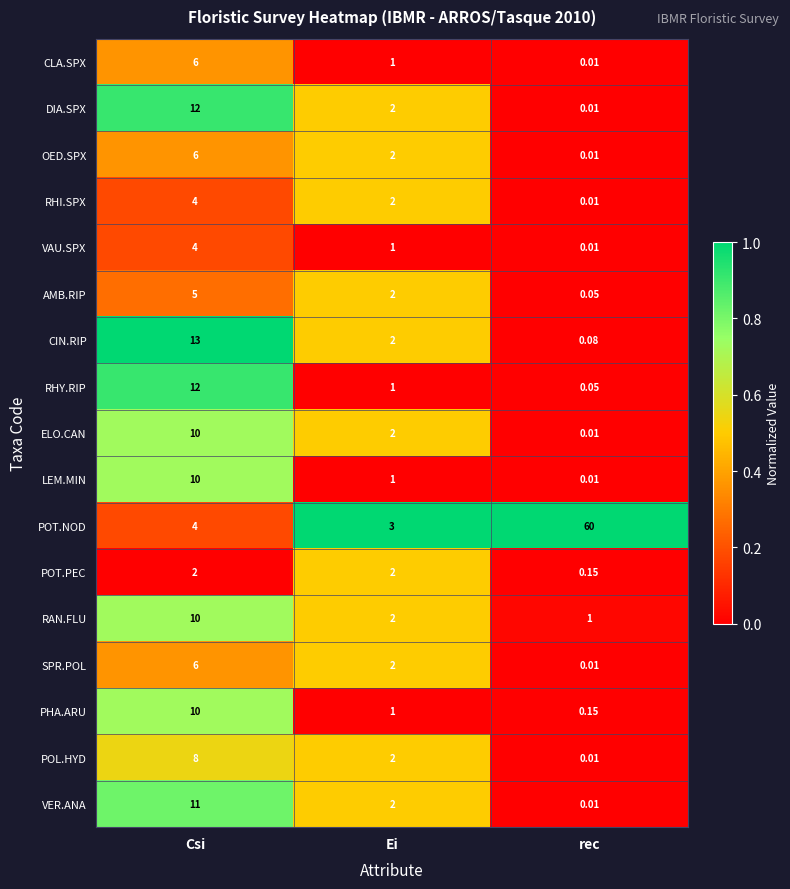

Rank the categories by LEM.MIN value from highest to lowest.

Csi, Ei, rec